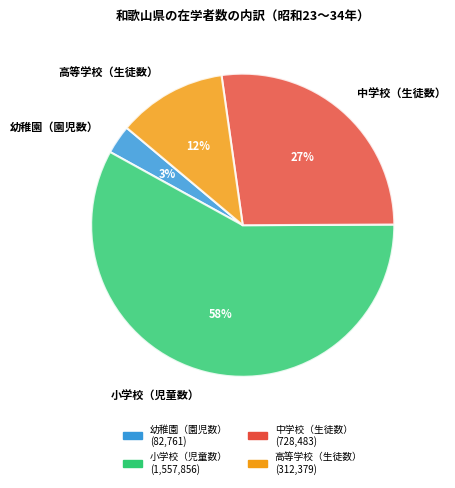

Between 小学校（児童数） and 高等学校（生徒数）, which is larger?

小学校（児童数）